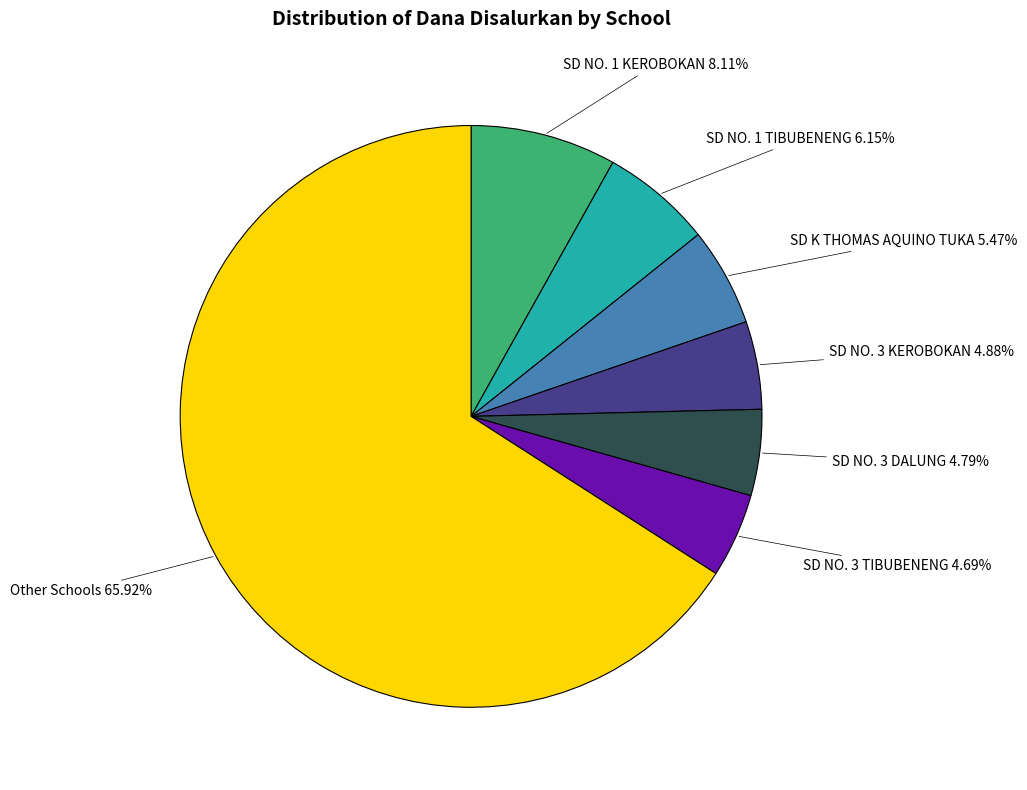

How many segments does this pie chart have?

7